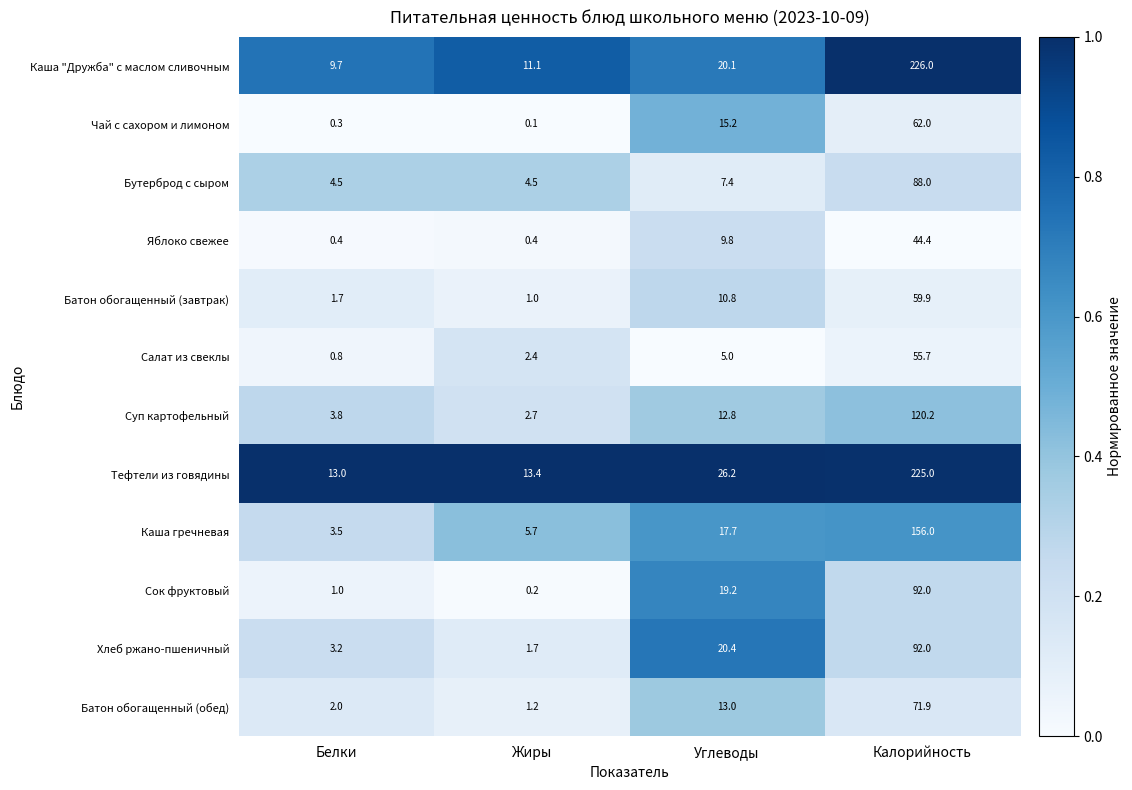

What is the spread (max minus min) of values at Жиры?

13.3